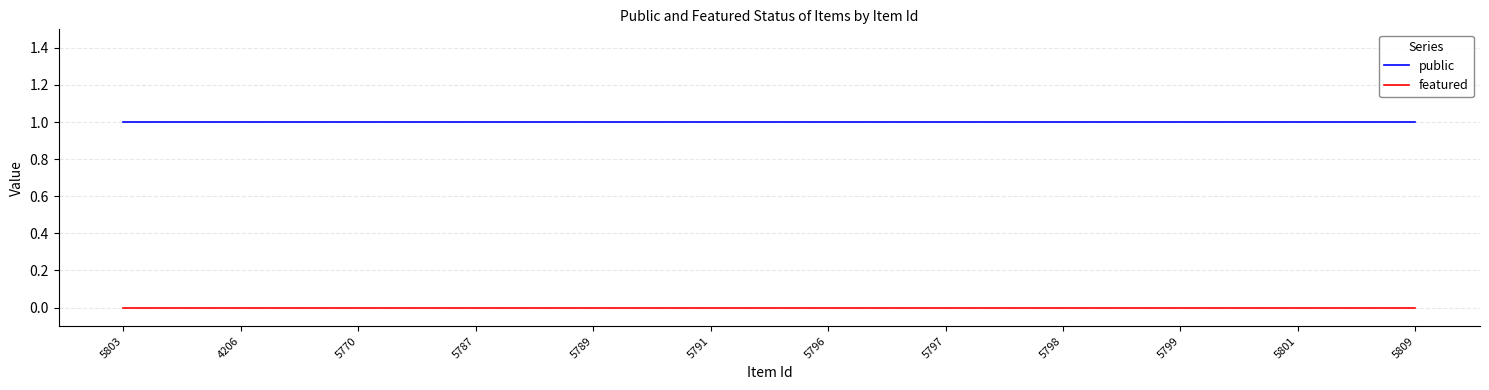

List the series in order of their peak value, lowest first.

featured, public